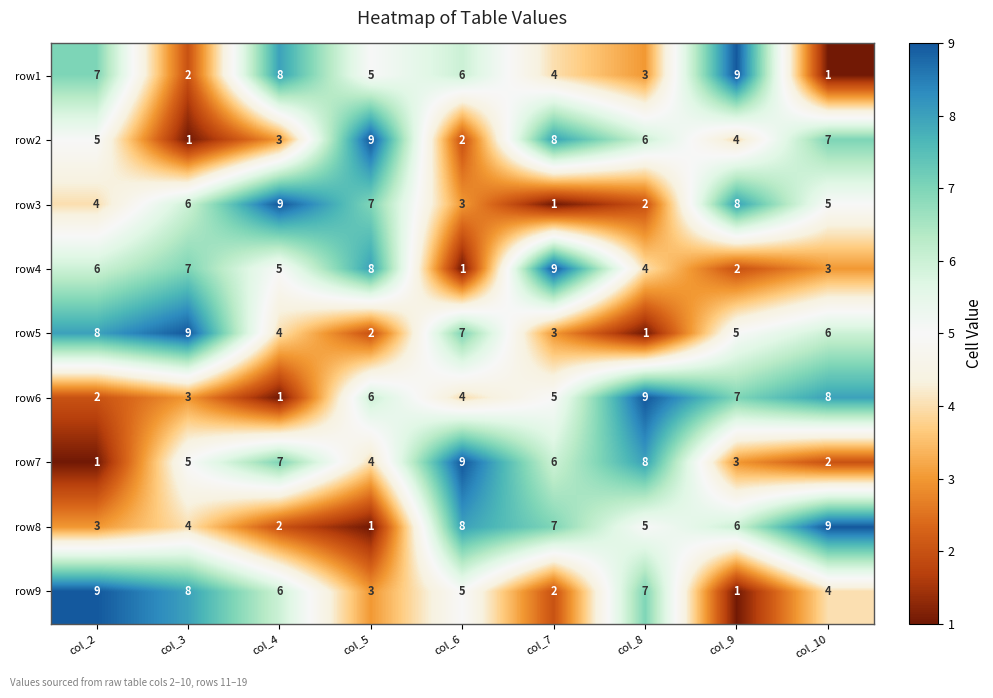

What is the total value across all series at col_9?

45